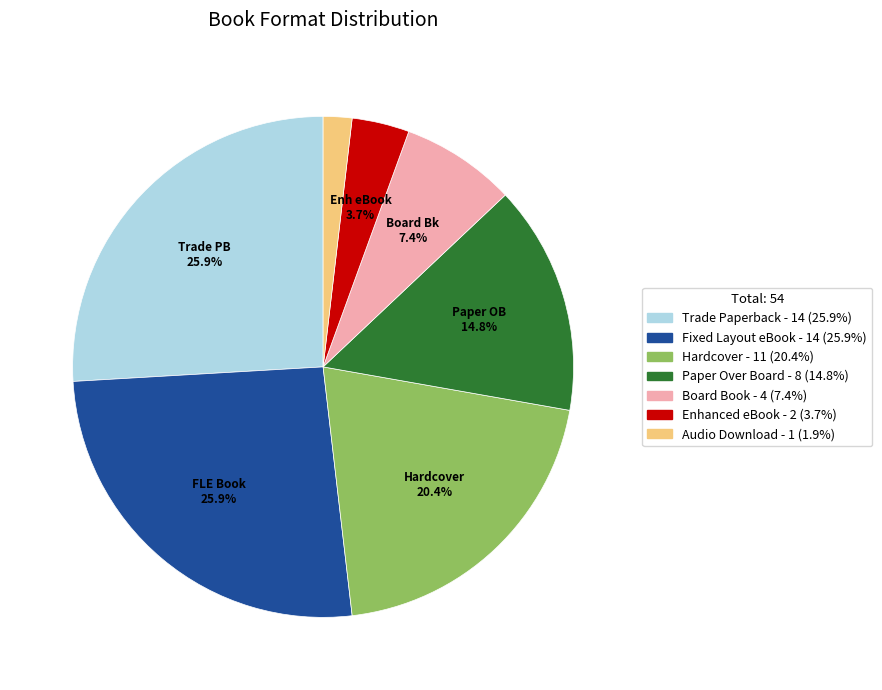

Is there any slice that represents more than half of the pie?

No